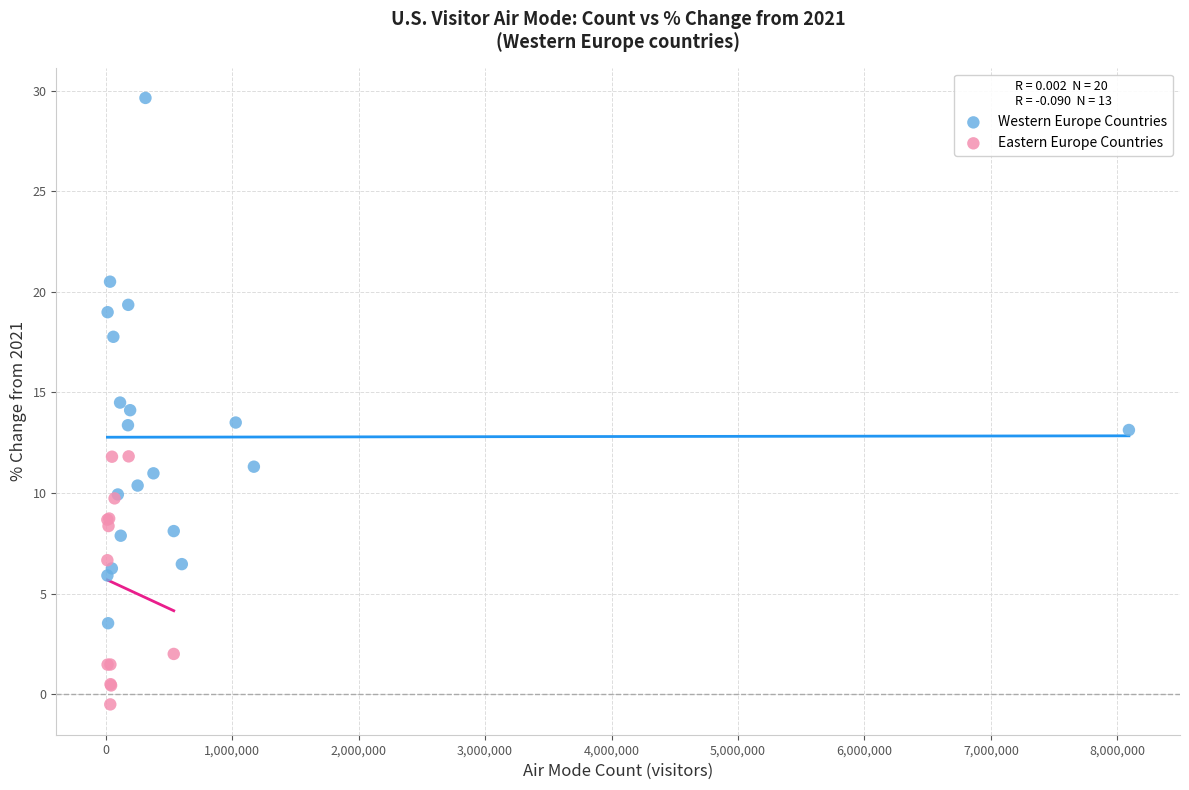

Which series reaches the minimum Y coordinate?

Eastern Europe Countries